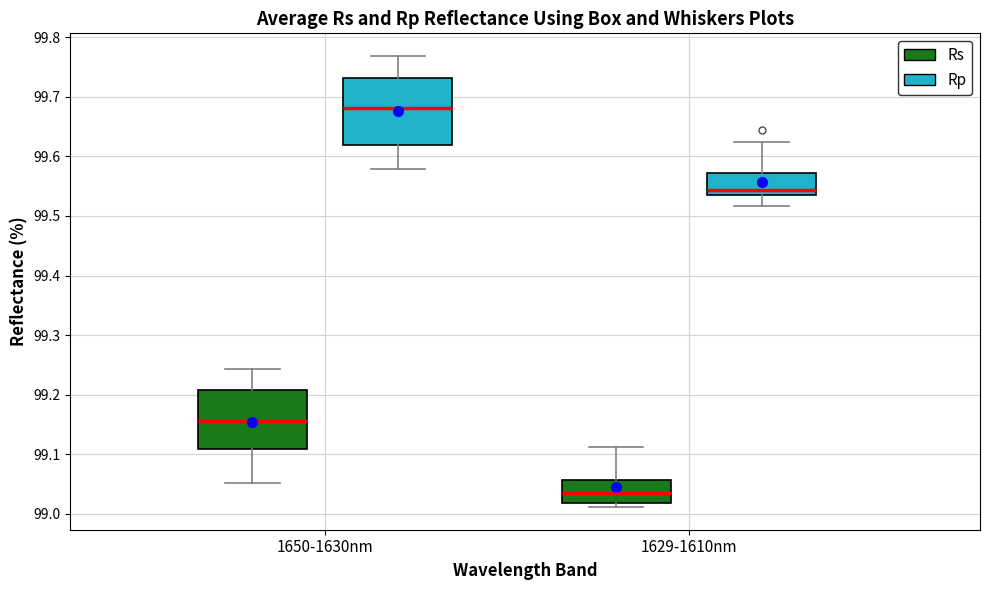

Reading left to right, read every box against the y-axis: the position of its median line, the range the box covers, and the ends of its whiskers. The values are not printed on the chart, so give them approximately, as read against the axis.

1650-1630nm (Rs): median 99.16, box 99.11 to 99.21, whiskers 99.05 to 99.24
1650-1630nm (Rp): median 99.68, box 99.62 to 99.73, whiskers 99.58 to 99.77
1629-1610nm (Rs): median 99.04, box 99.02 to 99.06, whiskers 99.01 to 99.11
1629-1610nm (Rp): median 99.54 (just above the box's lower edge), box 99.54 to 99.57, whiskers 99.52 to 99.62